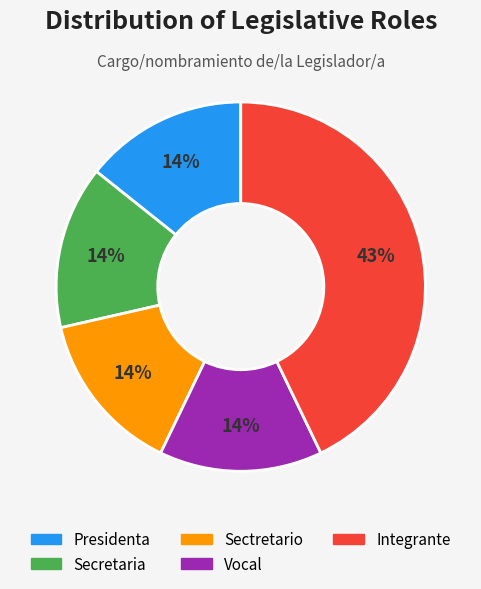

To the nearest percent, what percentage of the pie is Vocal?

14%